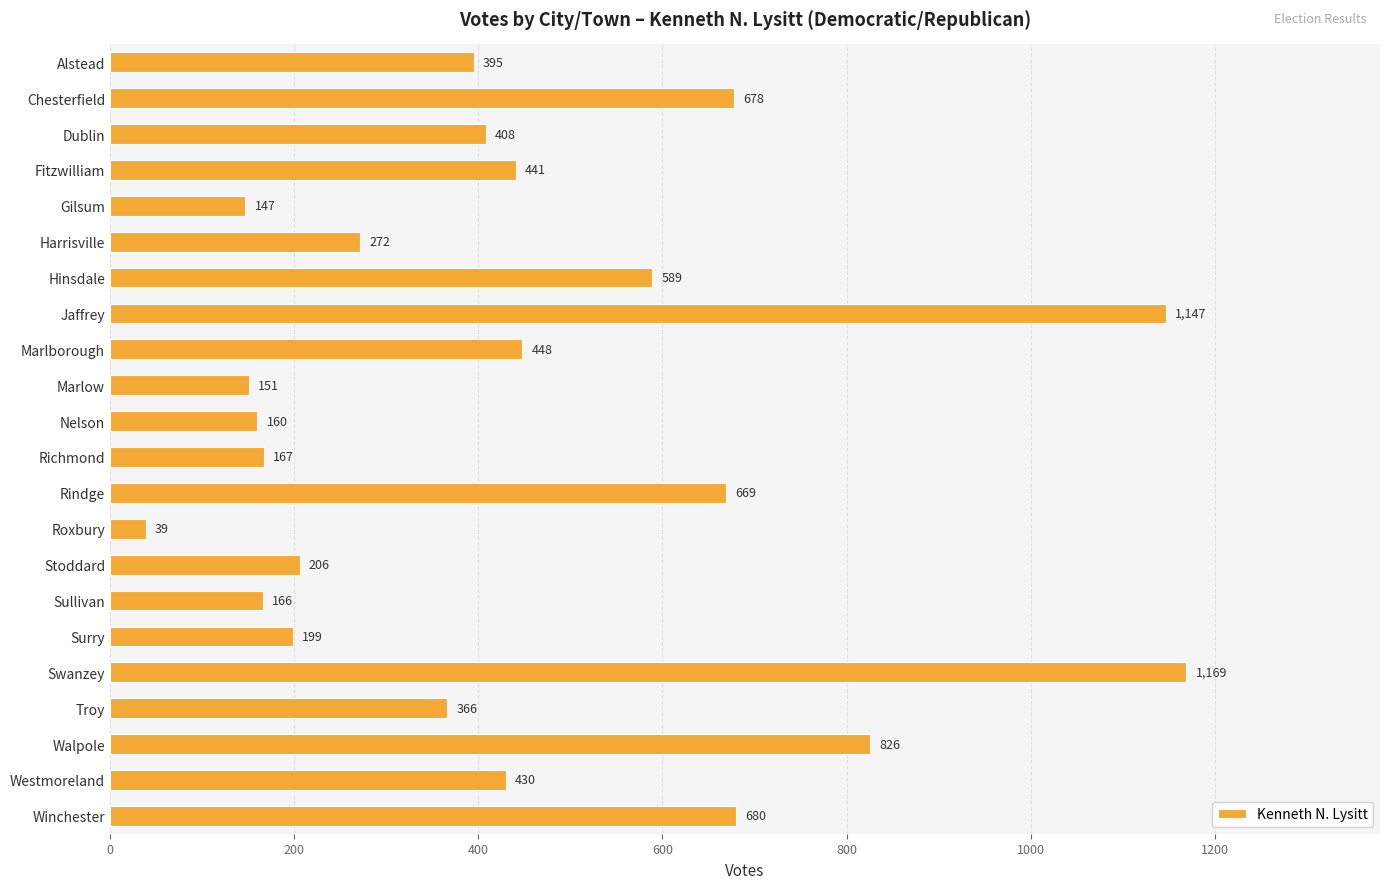

Count the number of categories in the chart.

22